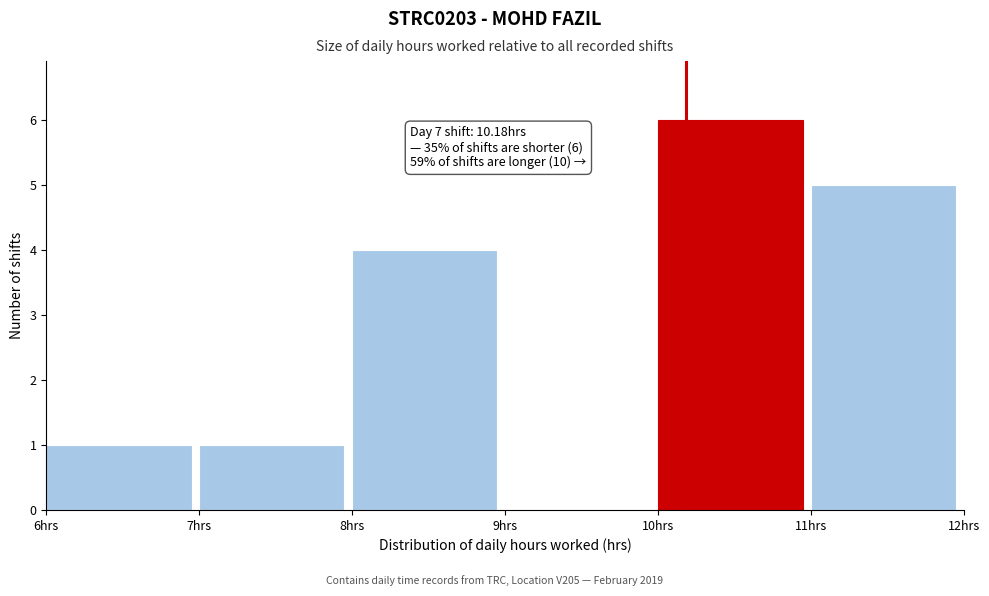

Over which range of the x-axis is the bar tallest?

10 to 11